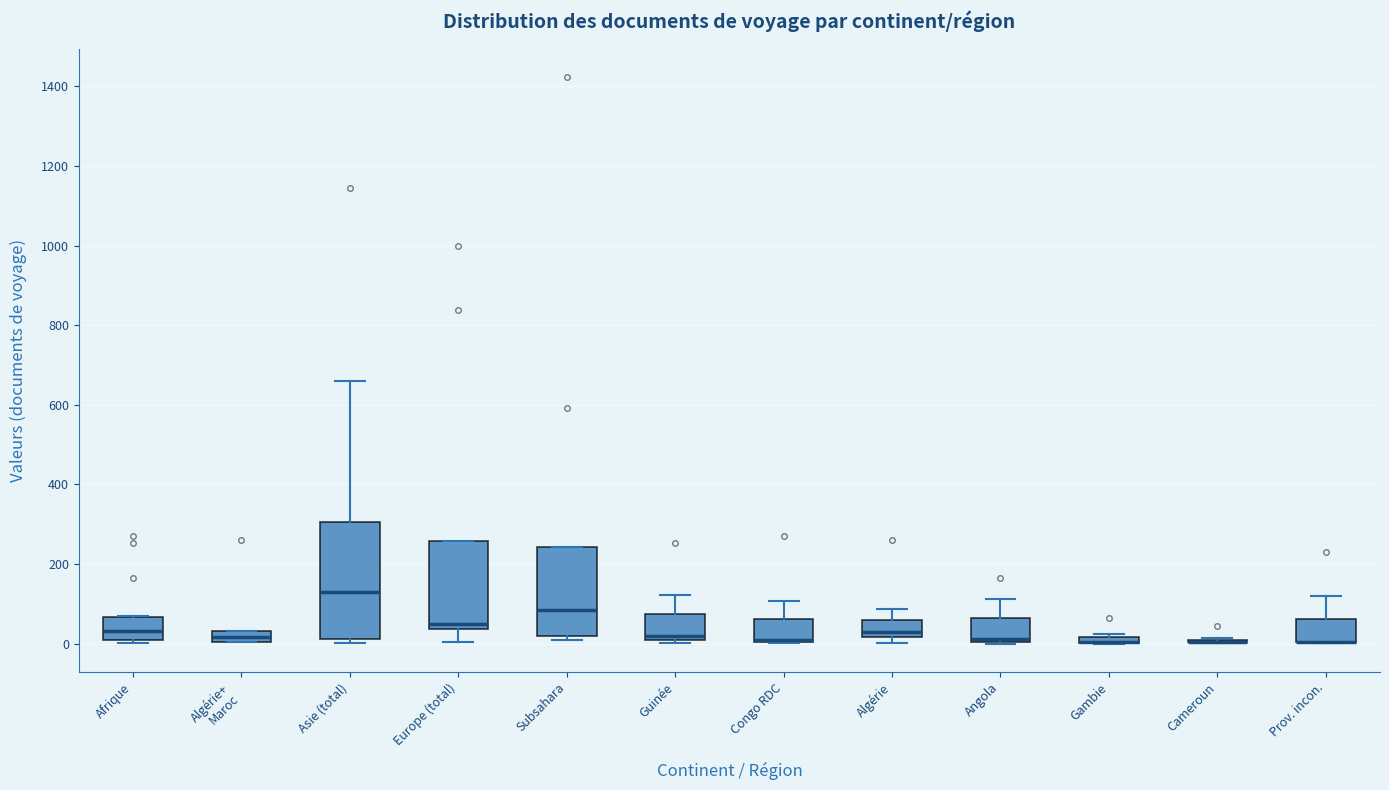

Where is the lower edge of the box for Afrique on the y-axis? The values are not printed on the chart, so give them approximately, as read against the axis.

0